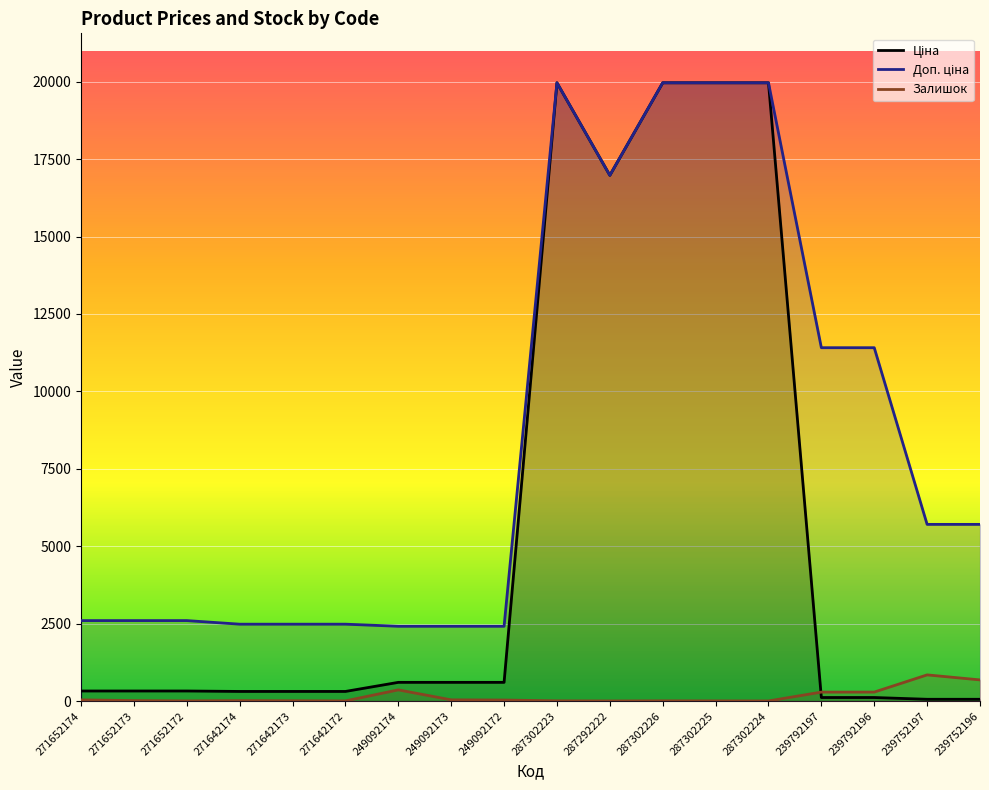

How many data points in Залишок are less than 15?

9